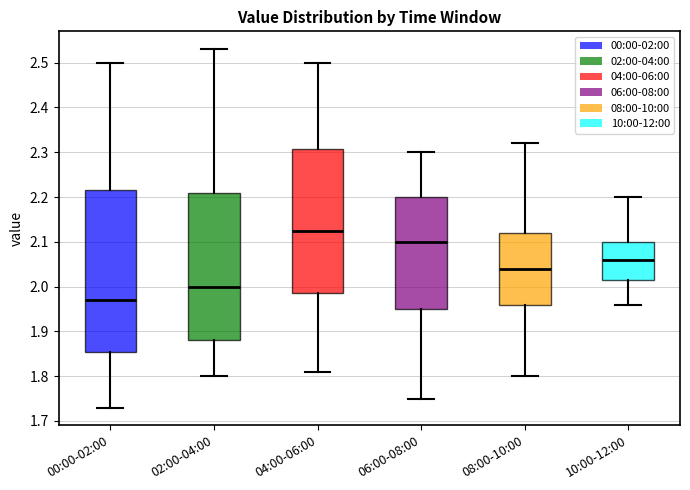

Comparing the boxes themselves (not the whiskers), which one is the tallest?

00:00-02:00